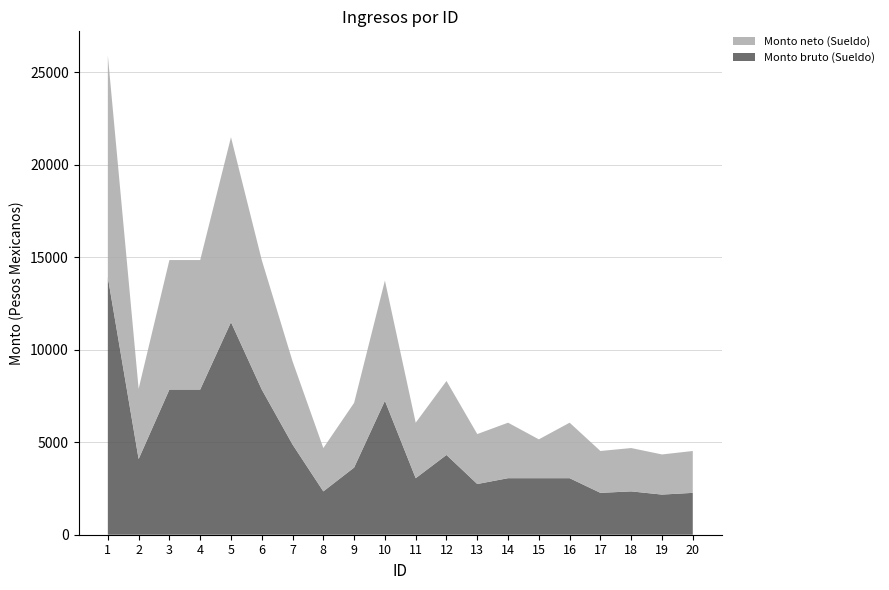

Reading left to right, transcribe all the data shown in this chart.

Monto bruto (Sueldo): 1=13916.5	2=4090.5	3=7848.5	4=7848.5	5=11489.3	6=7848.5	7=4876.1	8=2342.8	9=3631.1	10=7241.7	11=3056.2	12=4312.2	13=2741.4	14=3056.2	15=3056.2	16=3056.2	17=2263.3	18=2342.8	19=2169.8	20=2263.3
Monto neto (Sueldo): 1=12000.0	2=3800.0	3=7000.0	4=7000.0	5=10000.0	6=7000.0	7=4500.0	8=2342.8	9=3500.0	10=6500.0	11=3000.0	12=4000.0	13=2700.0	14=3000.0	15=2100.0	16=3000.0	17=2263.3	18=2342.8	19=2169.8	20=2263.3